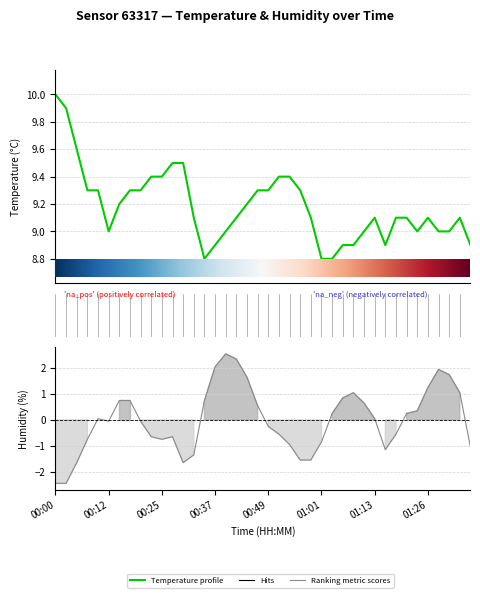

The value of temperature at 00:20 is 9.3. True or false?

True